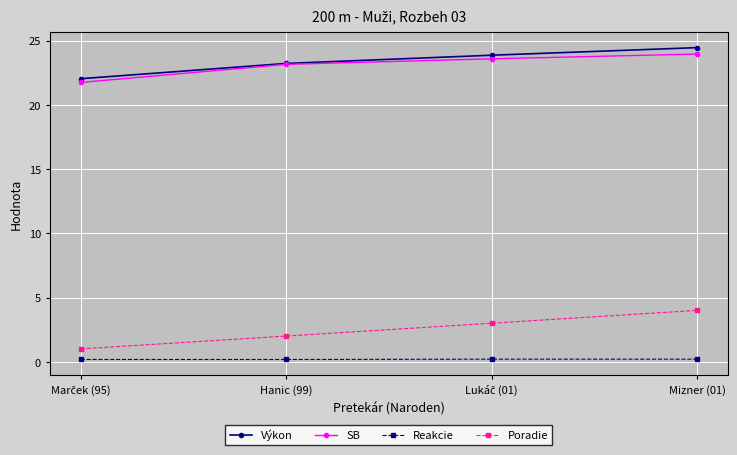

What position from the right is Hanic (99)?

3